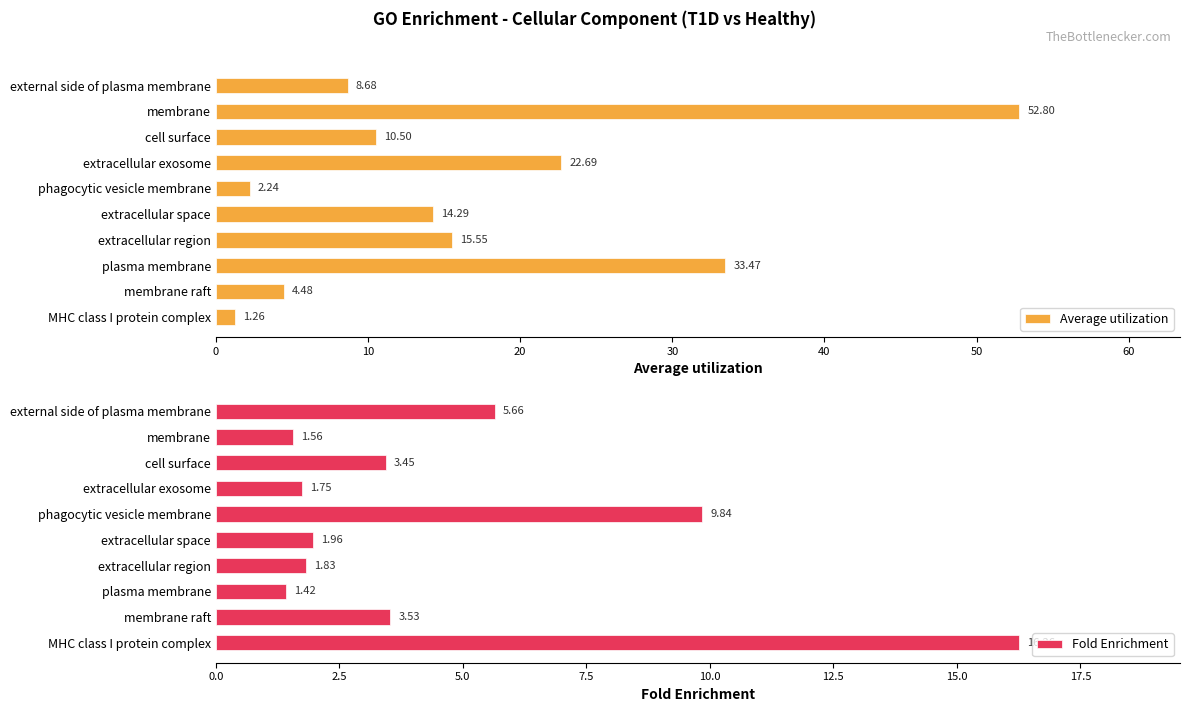

What is the sum of all Average utilization values?

166.0